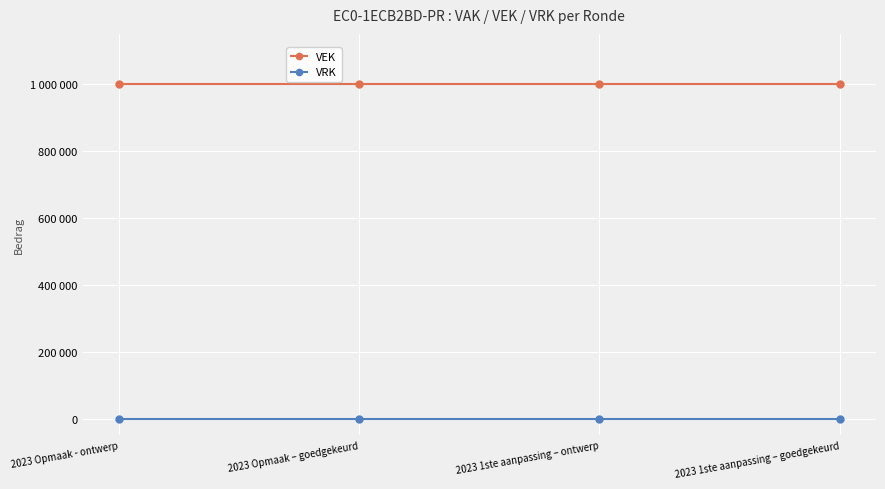

Does the chart have visible grid lines?

Yes